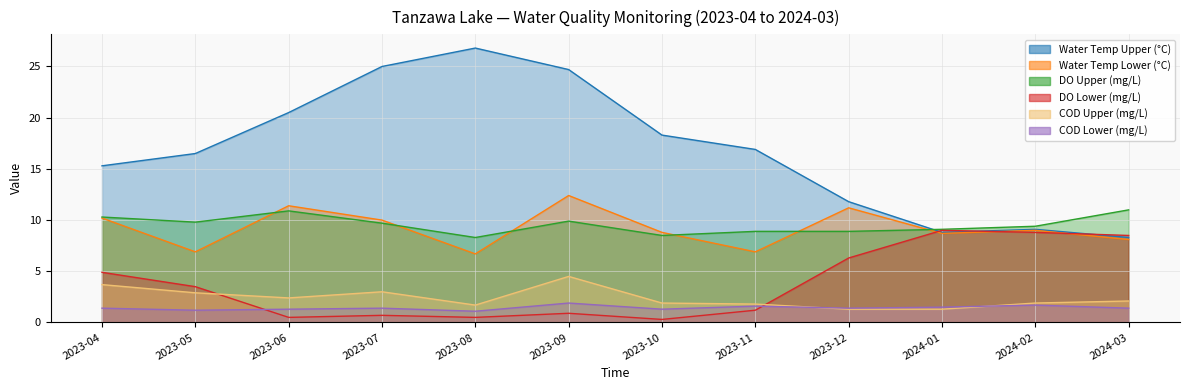

Where does the DO Lower (mg/L) series first go above 3?

2023-04